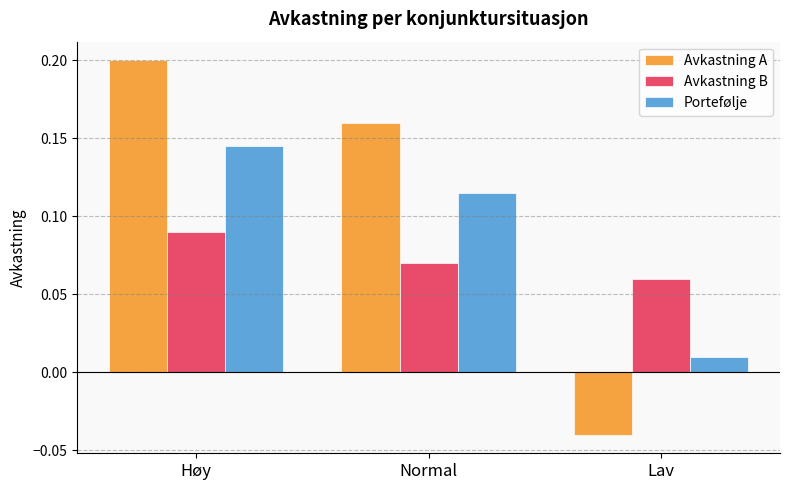

The value of Avkastning A at Høy is 0.2. True or false?

True